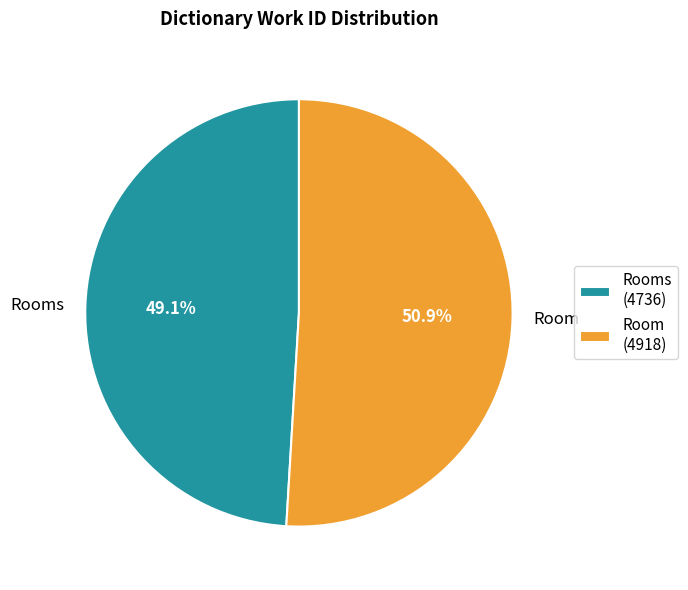

True or false: Rooms accounts for 59% of the total.

False